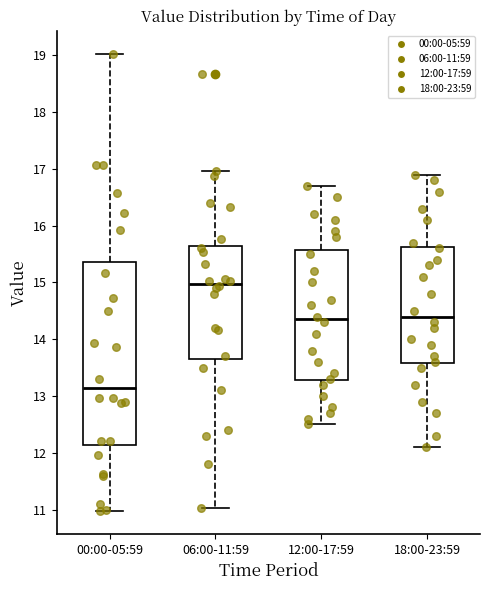

Reading left to right, read every box against the y-axis: the position of its median line, the range the box covers, and the ends of its whiskers. The values are not printed on the chart, so give them approximately, as read against the axis.

00:00-05:59: median 13.1, box 12.1 to 15.4, whiskers 11.0 to 19.0
06:00-11:59: median 15.0, box 13.7 to 15.6, whiskers 11.0 to 17.0
12:00-17:59: median 14.4, box 13.3 to 15.6, whiskers 12.5 to 16.7
18:00-23:59: median 14.4, box 13.6 to 15.6, whiskers 12.1 to 16.9